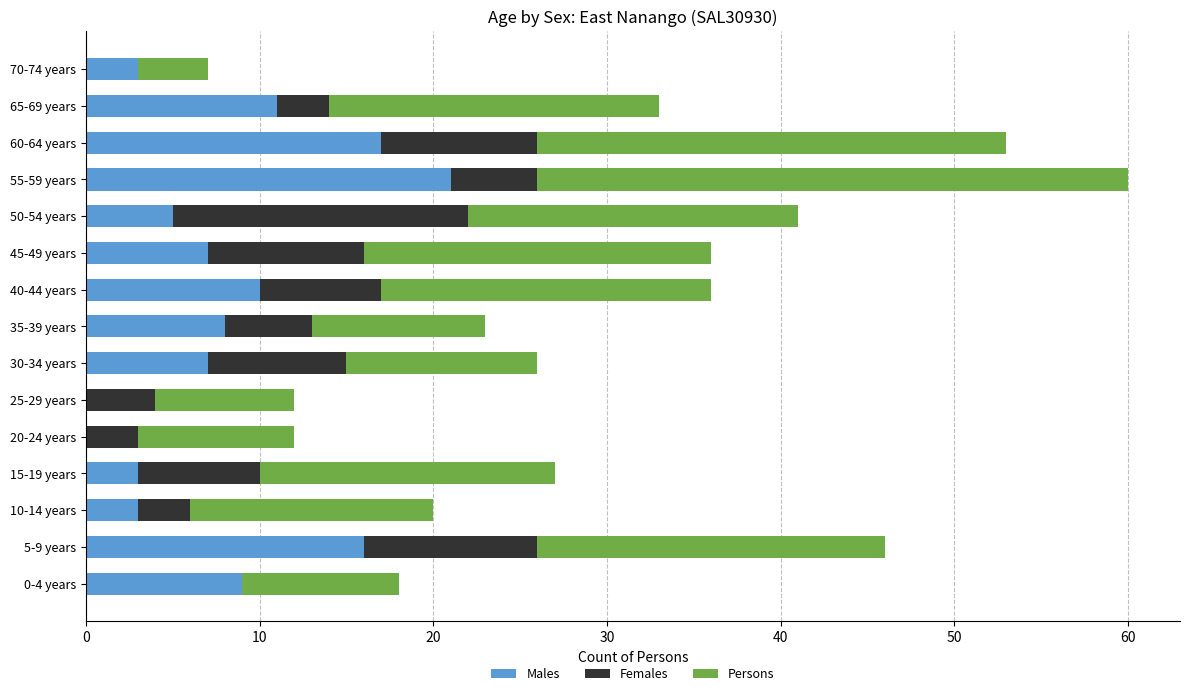

What is the total value across all series at 35-39 years?

23